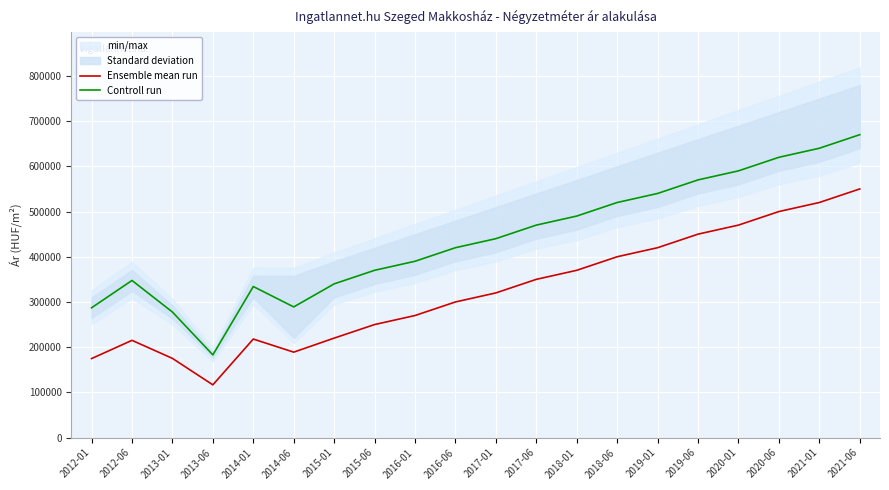

What is the lowest value of the Ensemble mean run series?

116627